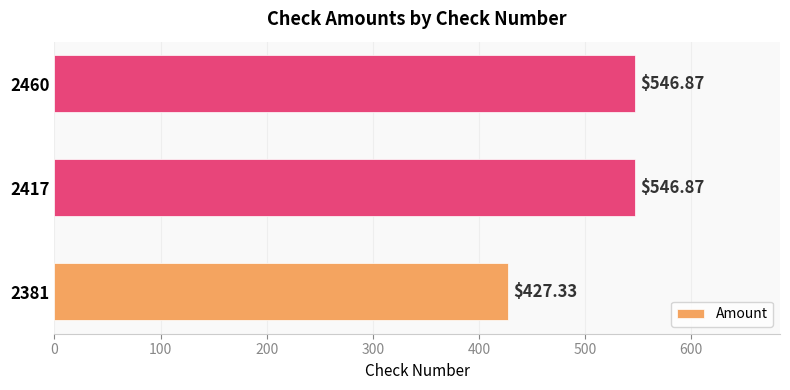

Does the chart contain any negative values?

No